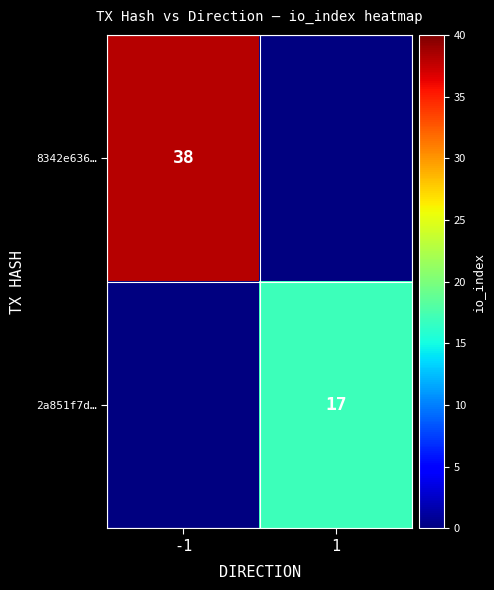

The 2a851f7d… series shows 17 at 1. True or false?

True